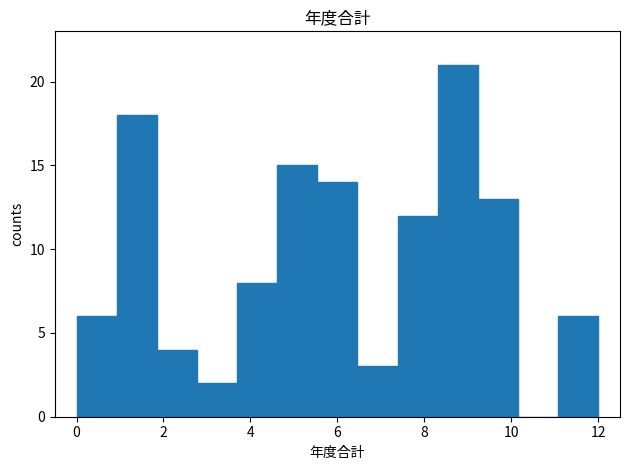

Reading left to right, transcribe this chart: for each bar, give the range it covers on the x-axis and its height. Neither the bar edges nor the heights are printed on the chart, so give them approximately, as read against the axes.

0.0 to 1.0: 6
1.0 to 1.8: 18
1.8 to 2.8: 4
2.8 to 3.6: 2
3.6 to 4.6: 8
4.6 to 5.6: 15
5.6 to 6.4: 14
6.4 to 7.4: 3
7.4 to 8.4: 12
8.4 to 9.2: 21
9.2 to 10.2: 13
10.2 to 11.0: 0
11.0 to 12.0: 6